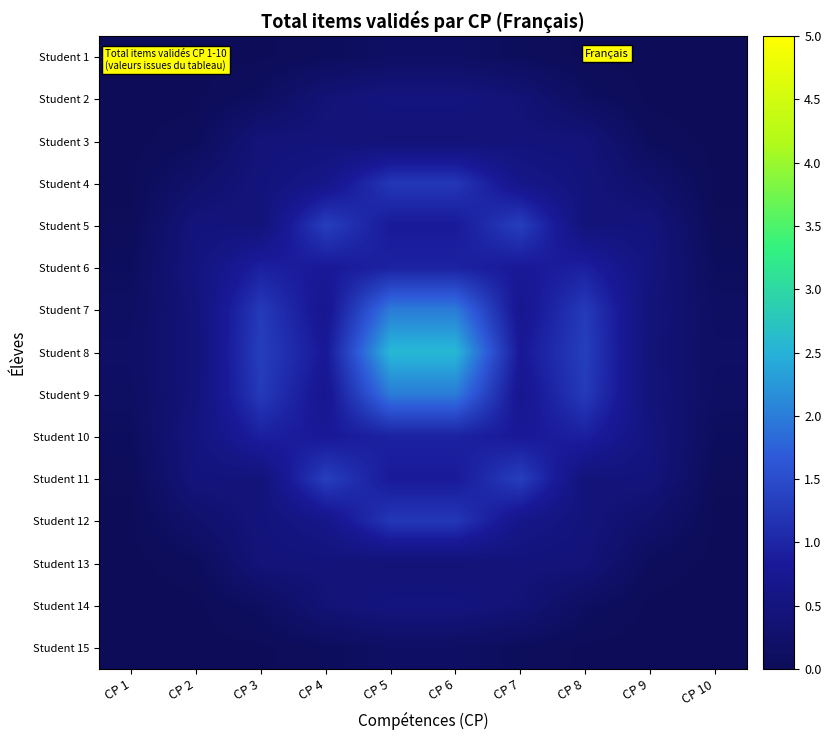

List the series in order of their peak value, lowest first.

Student 1, Student 15, Student 3, Student 13, Student 2, Student 14, Student 6, Student 10, Student 4, Student 12, Student 5, Student 11, Student 7, Student 9, Student 8